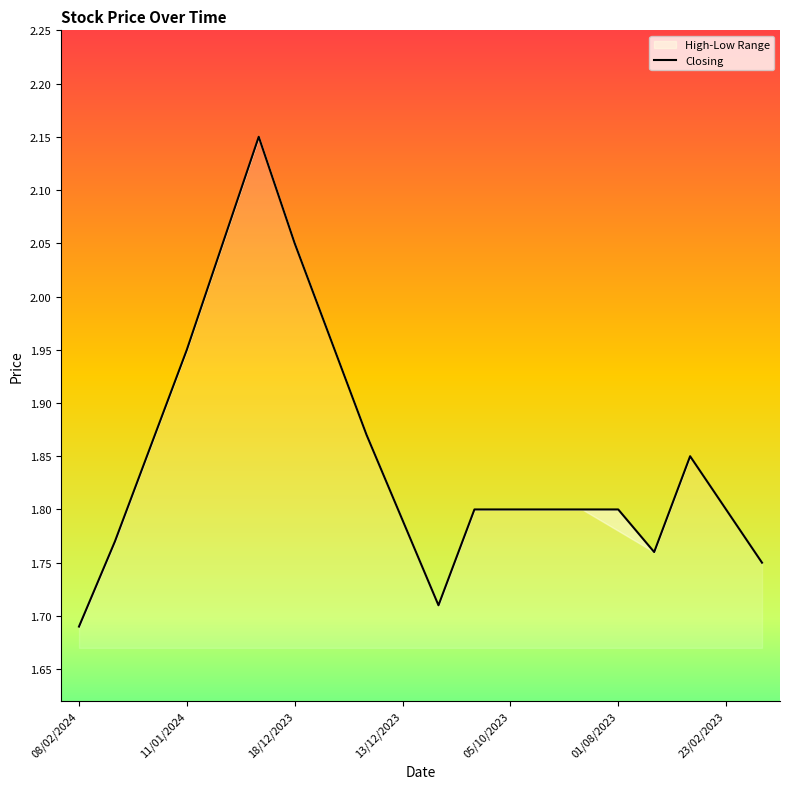

True or false: the data shows 0.7 at 10.

False